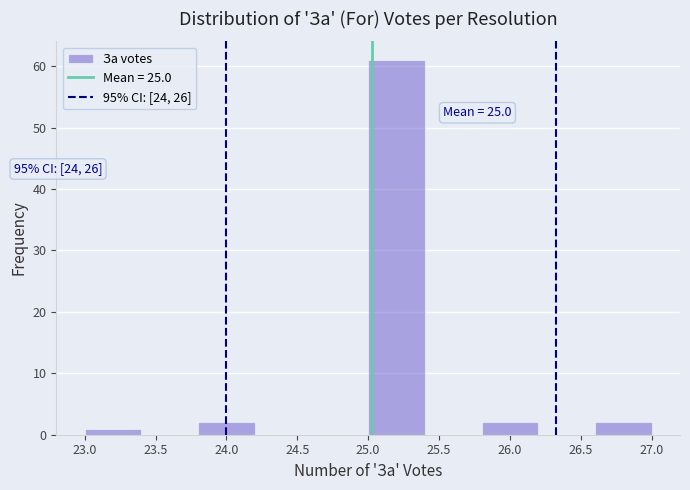

Over which range of the x-axis is the bar tallest?

25.0 to 25.4